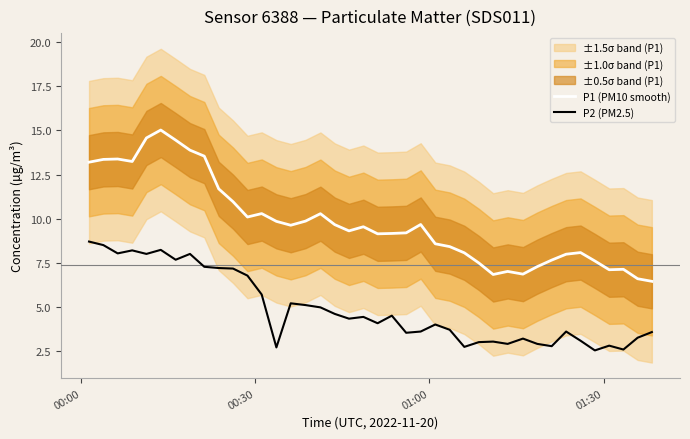

True or false: P2 (PM2.5) and P1 (PM10 smooth) intersect in this chart.

False